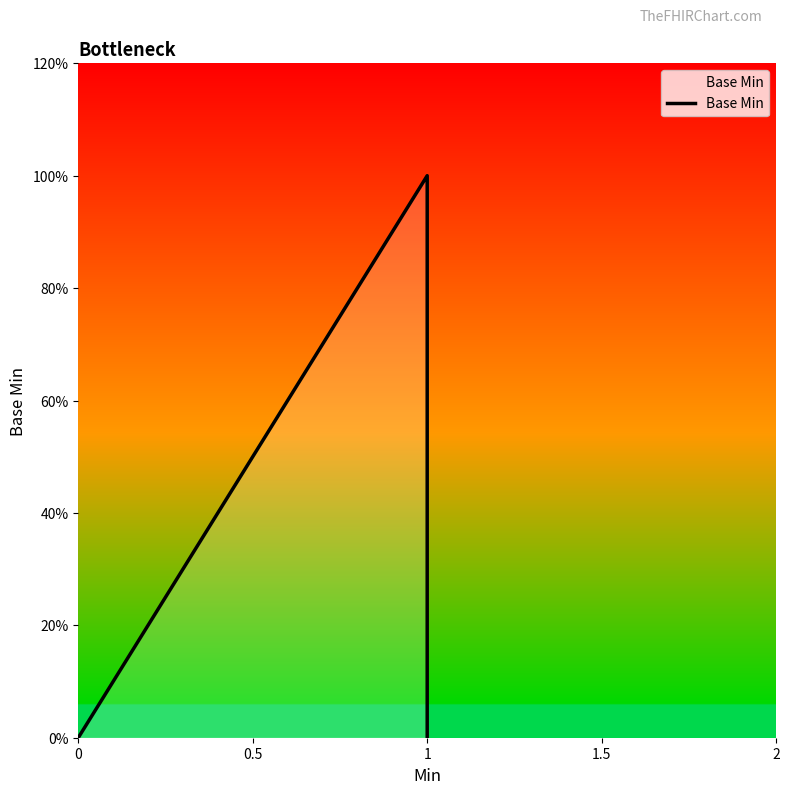

How many points are higher than both their immediate neighbors (excluding endpoints)?

1